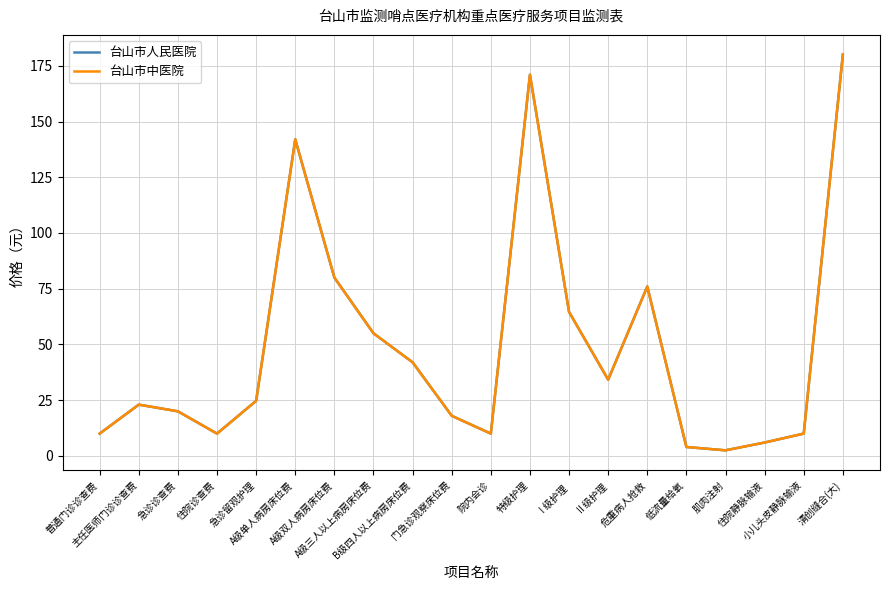

What is the difference between the second highest and minimum values in the 台山市人民医院 series?

168.5